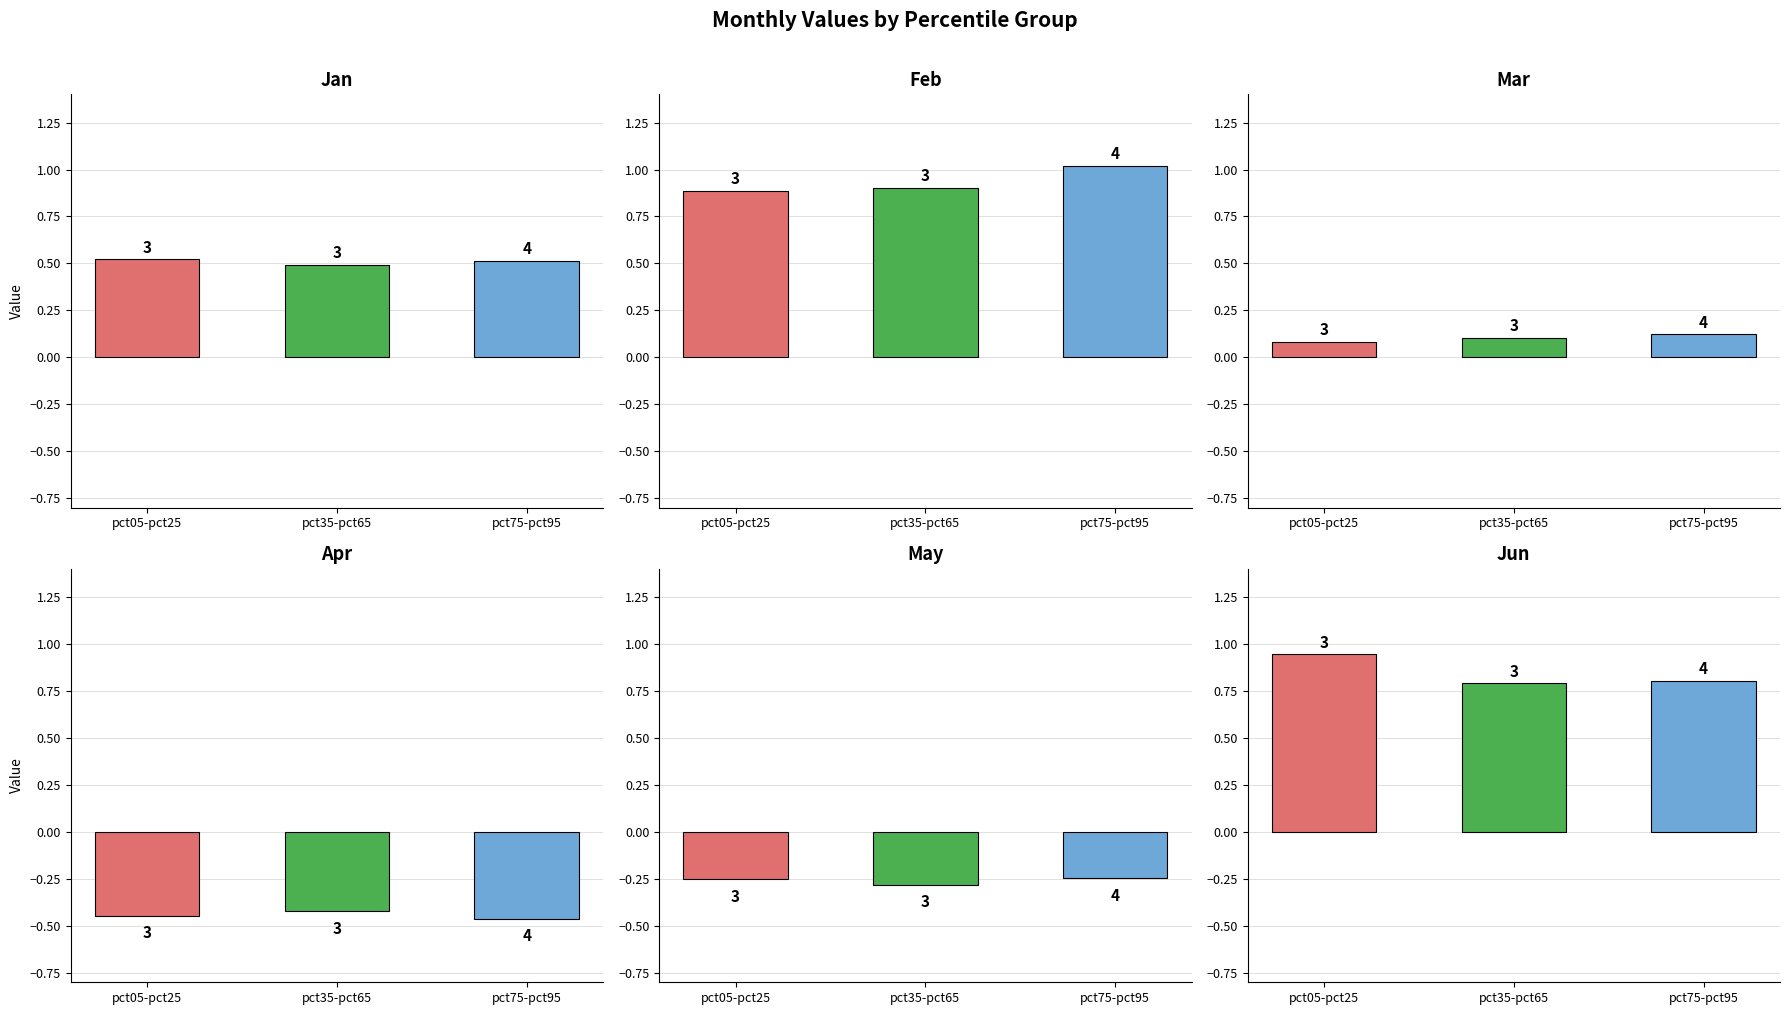

At which category is the sum across all series the highest?

pct05